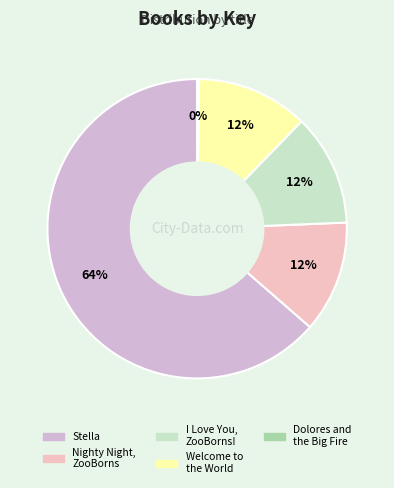

Does any single category account for the majority?

Yes